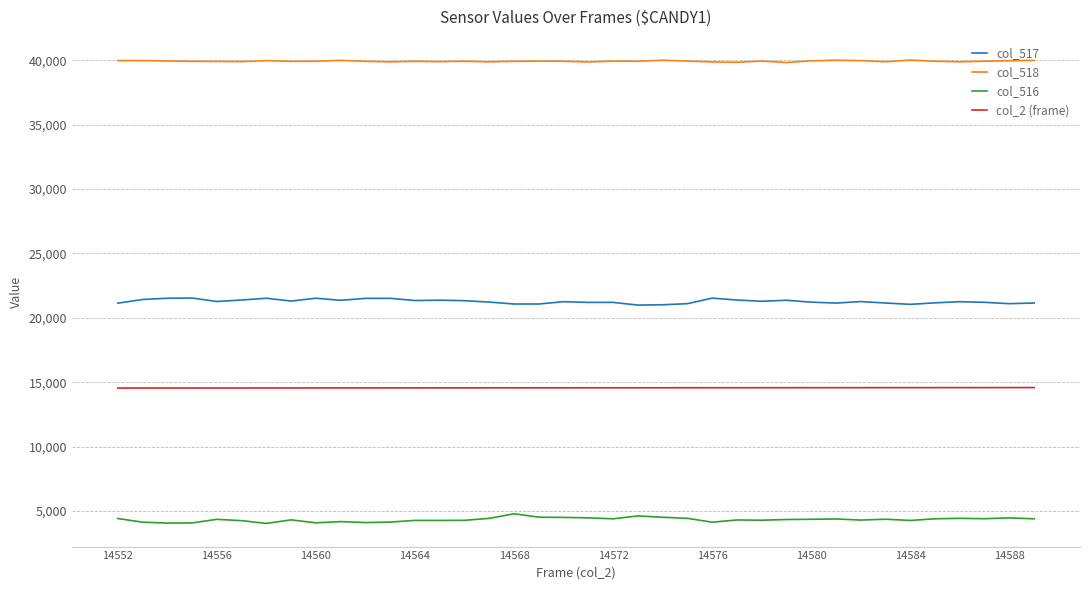

True or false: col_517 and col_518 intersect in this chart.

False